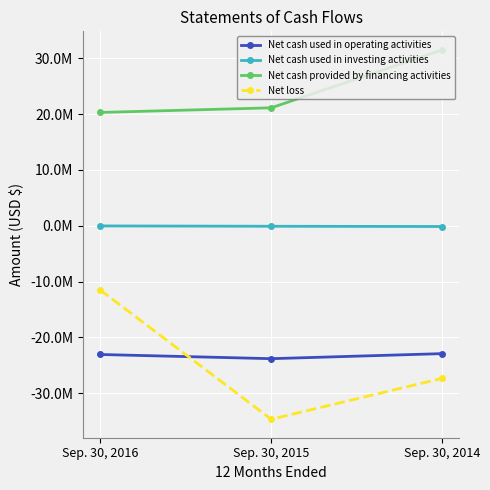

Is it true that Net cash used in investing activities equals -60400 at Sep. 30, 2015?

False